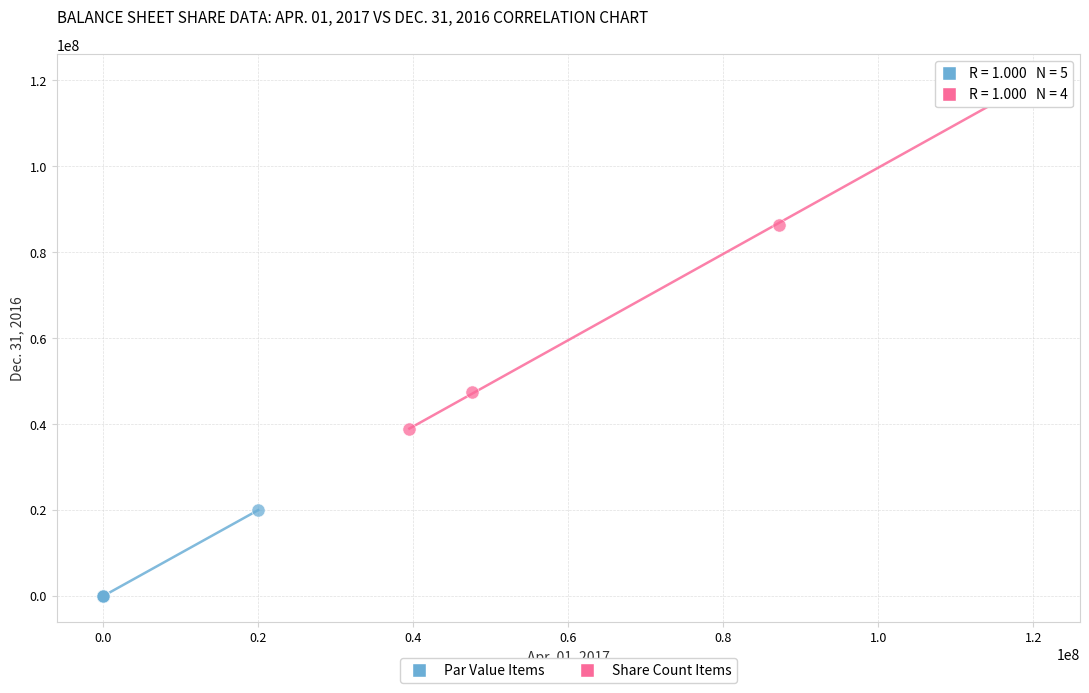

Which series reaches the maximum Y coordinate?

Share Count Items